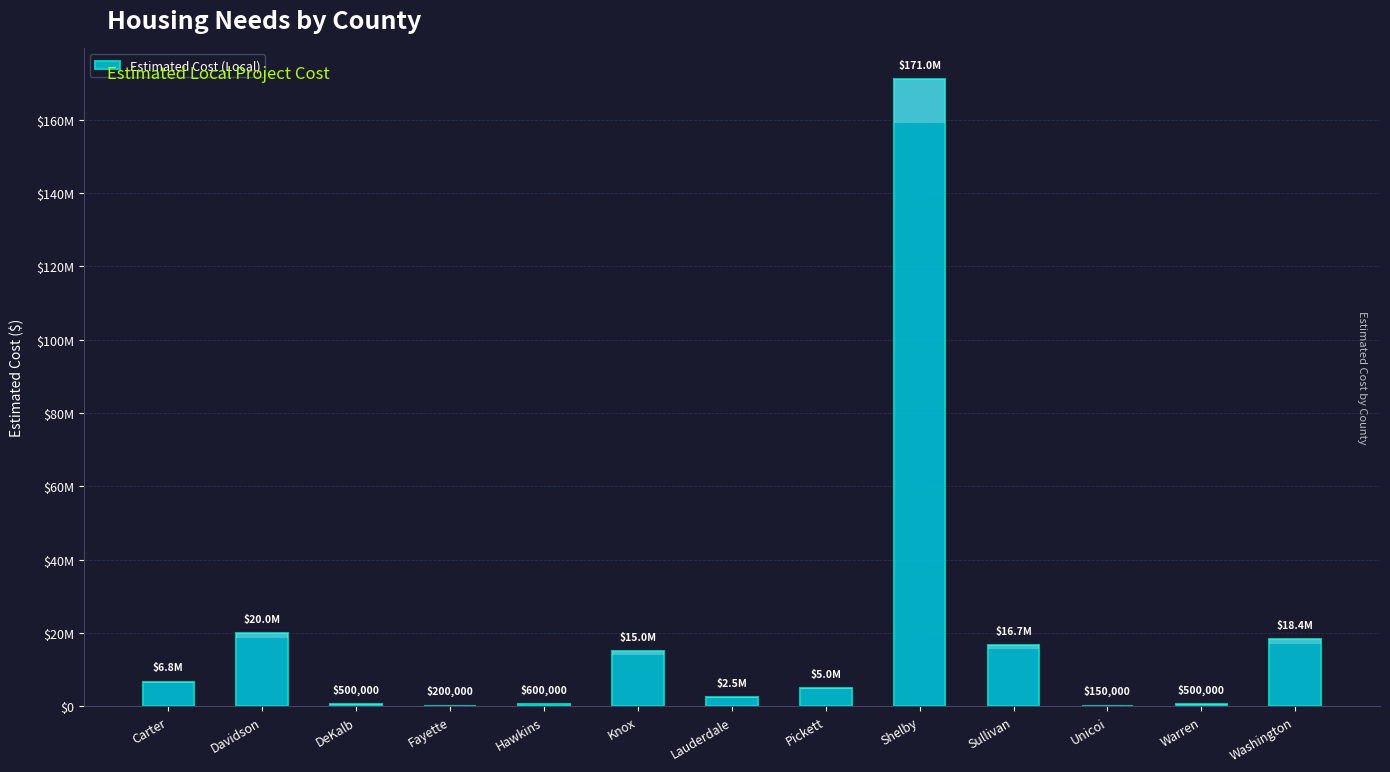

What is the difference between the maximum and minimum values?

170869000